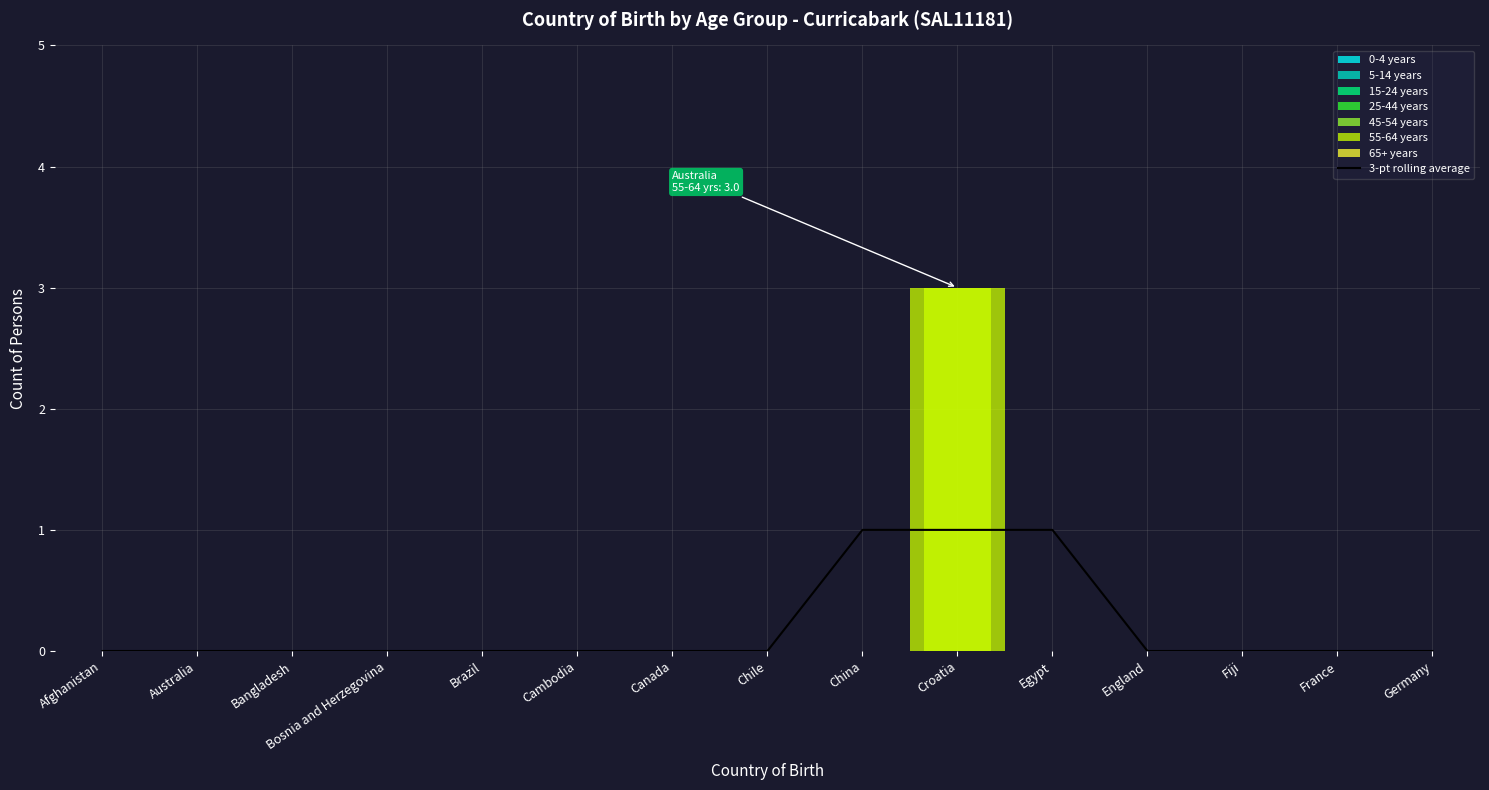

How many values exceed 0?

3